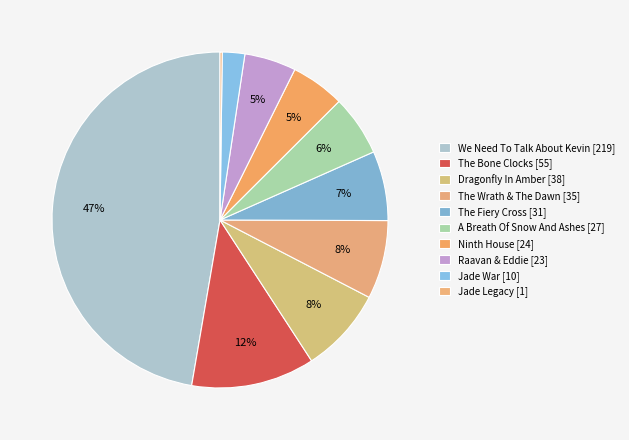

Rank the categories by value from lowest to highest.

Jade Legacy, Jade War, Raavan & Eddie, Ninth House, A Breath Of Snow And Ashes, The Fiery Cross, The Wrath & The Dawn, Dragonfly In Amber, The Bone Clocks, We Need To Talk About Kevin